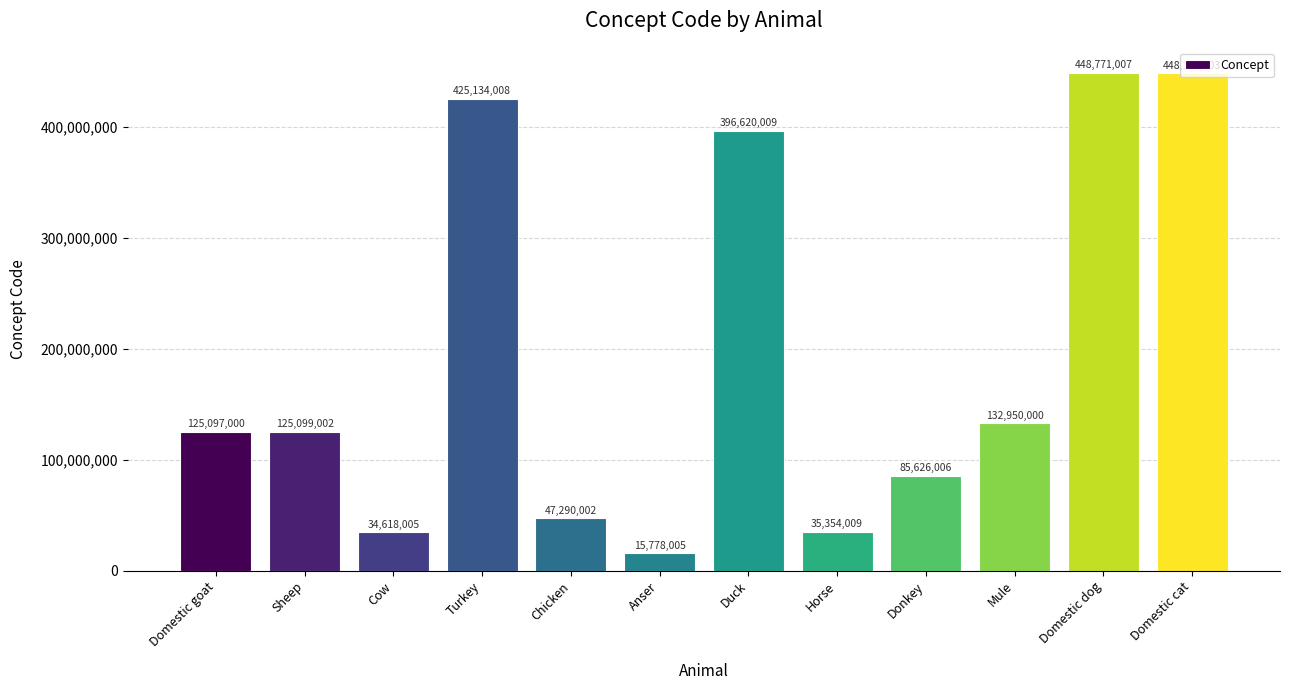

Rank the categories by value from highest to lowest.

Domestic dog, Domestic cat, Turkey, Duck, Mule, Sheep, Domestic goat, Donkey, Chicken, Horse, Cow, Anser